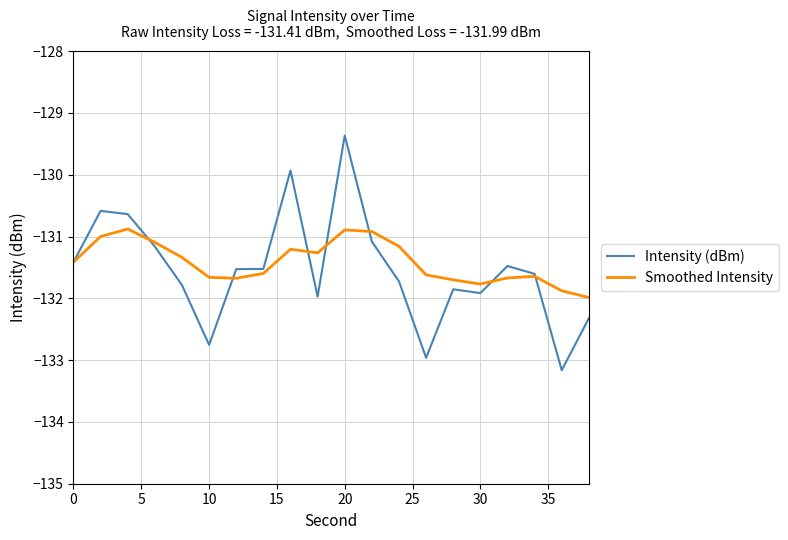

What is the lowest value of the Intensity (dBm) series?

-133.2